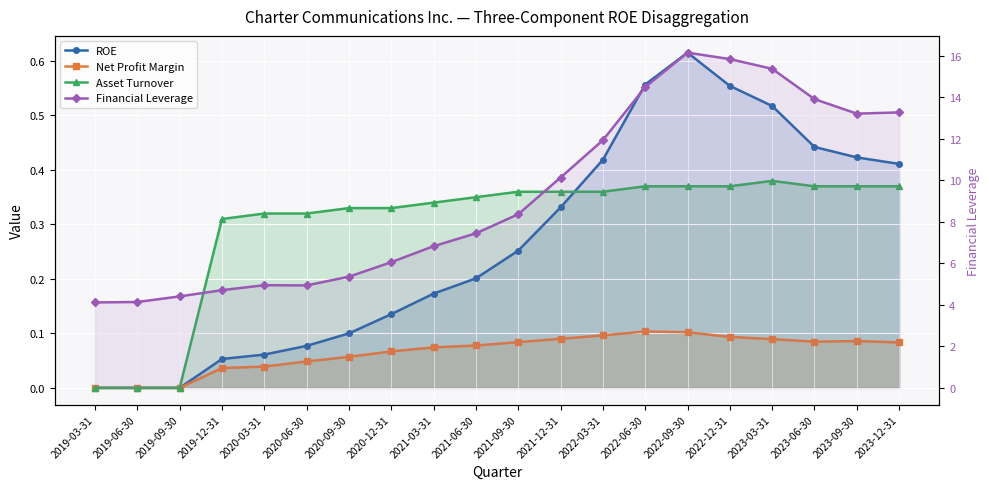

What is the maximum value shown in the chart?

16.2